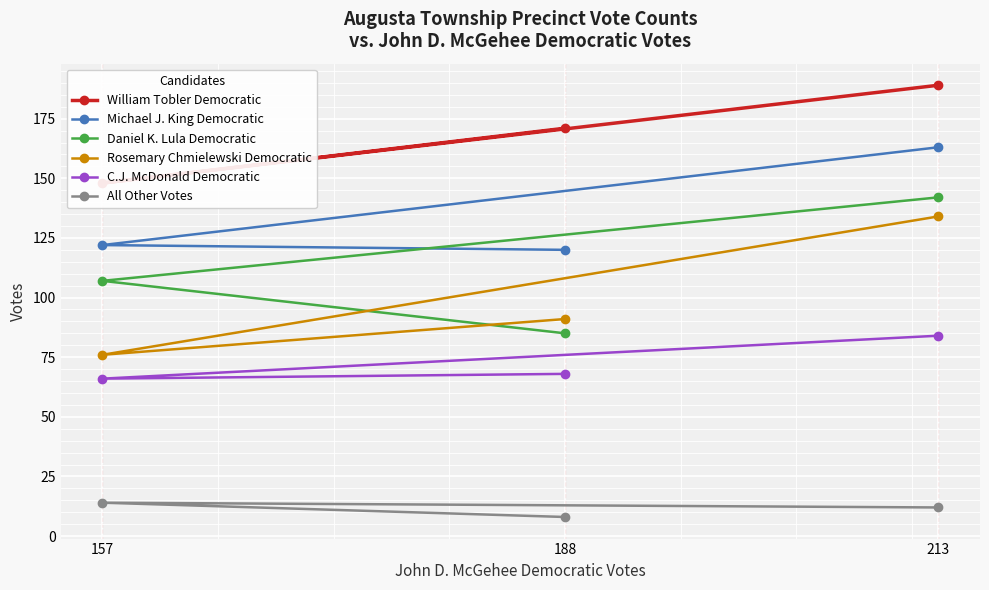

Where does the All Other Votes series first go above 12?

157